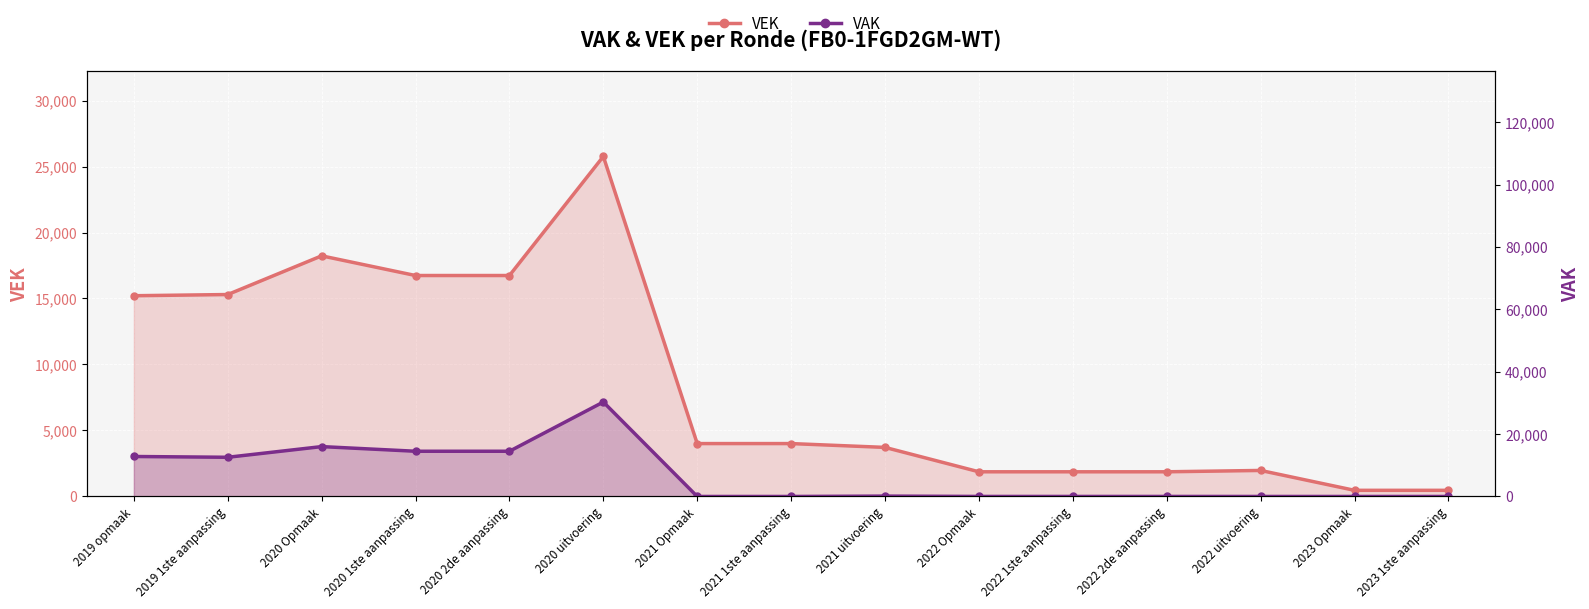

What is the spread (max minus min) of values at 2020 uitvoering?

4515